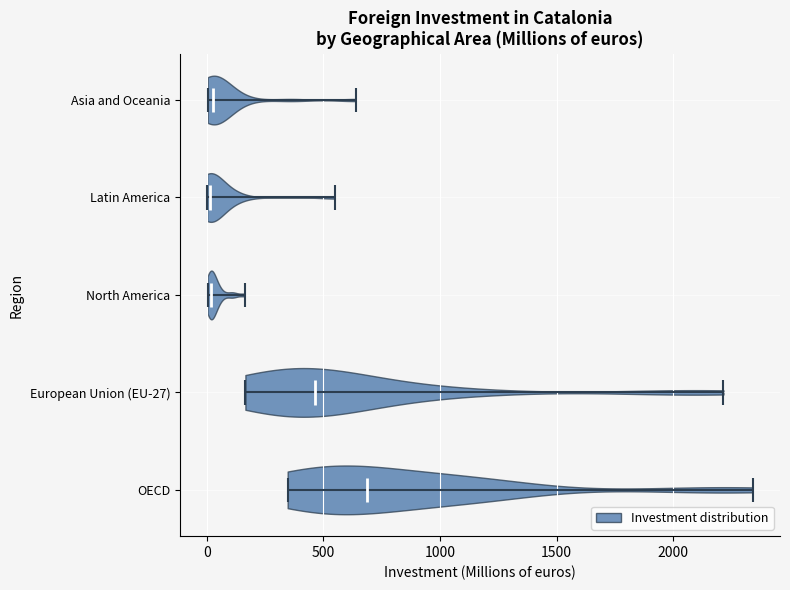

Reading bottom to top, read every violin against the x-axis: where its median line is, and the lowest and highest points it reaches. The values are not printed on the chart, so give them approximately, as read against the axis.

OECD: median line 700, lowest point 350, highest point 2350
European Union (EU-27): median line 450, lowest point 150, highest point 2200
North America: median line 0, lowest point 0, highest point 150
Latin America: median line 0, lowest point 0, highest point 550
Asia and Oceania: median line 50, lowest point 0, highest point 650